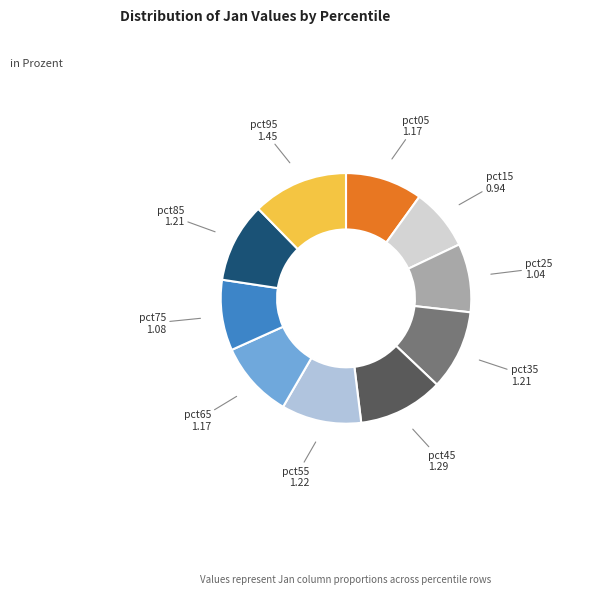

How many slices are in this pie chart?

10